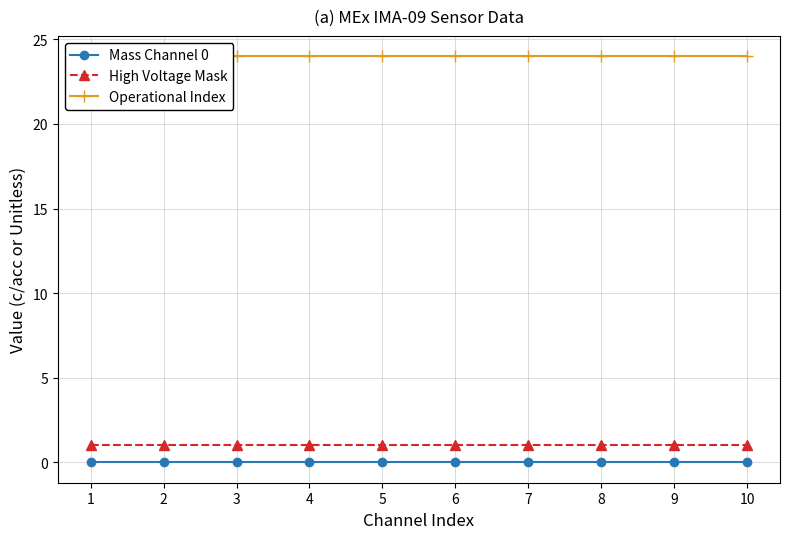

Does the chart display data point markers on the line(s)?

Yes